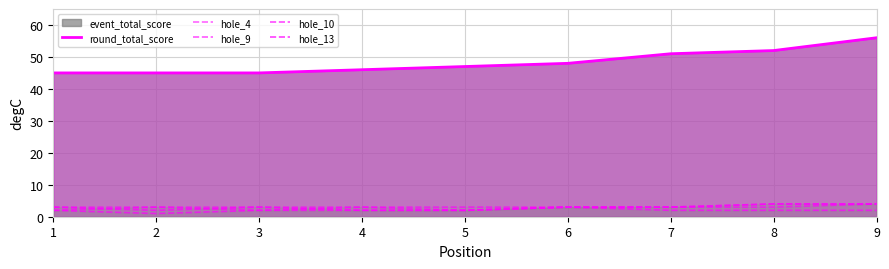

What is the minimum value shown in the chart?

1